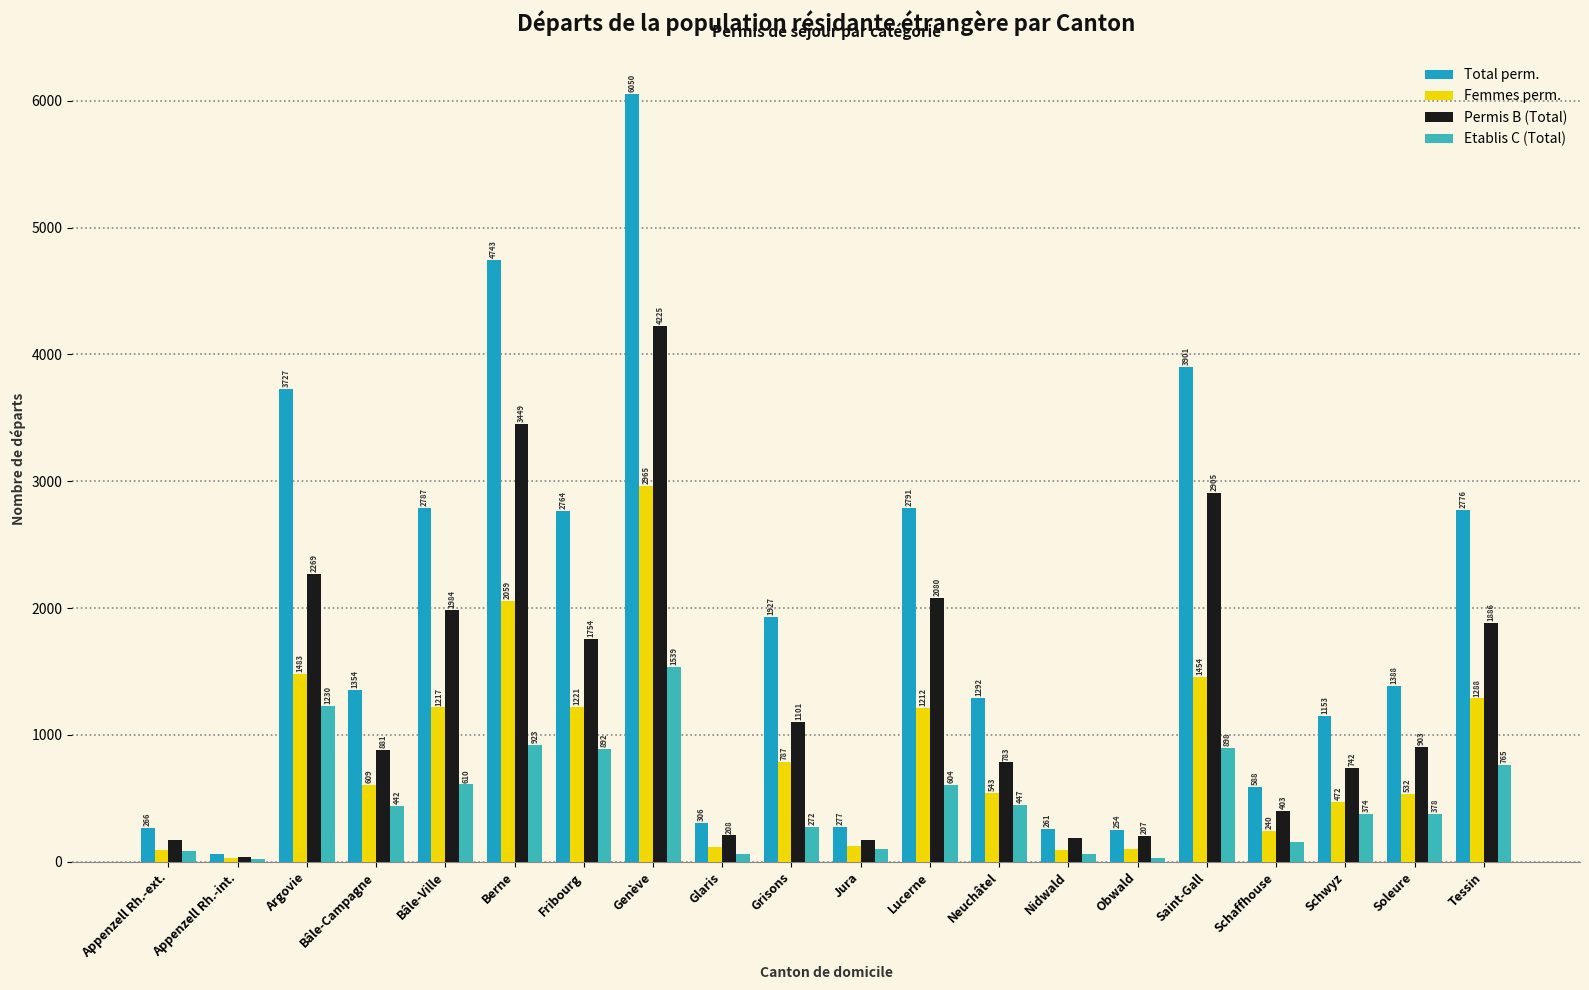

At which label is Total perm. closest to 3056?

Lucerne